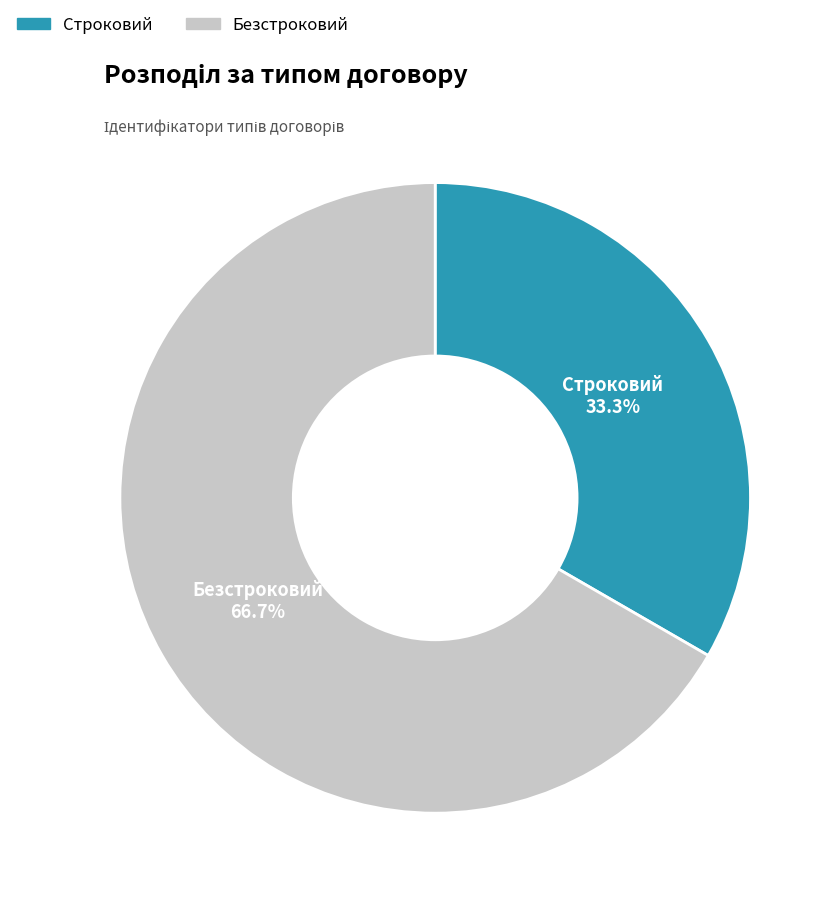

To the nearest percent, what is the difference between the largest and smallest slice percentages?

33%